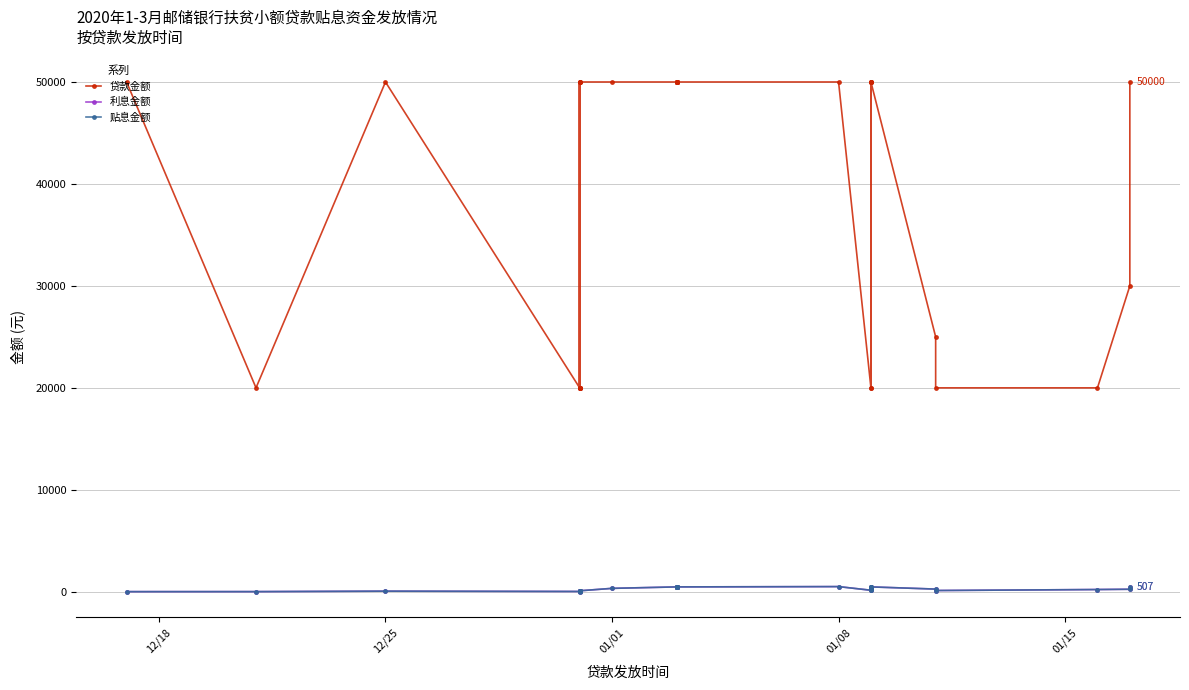

What is the lowest value of the 贴息金额 series?

9.5